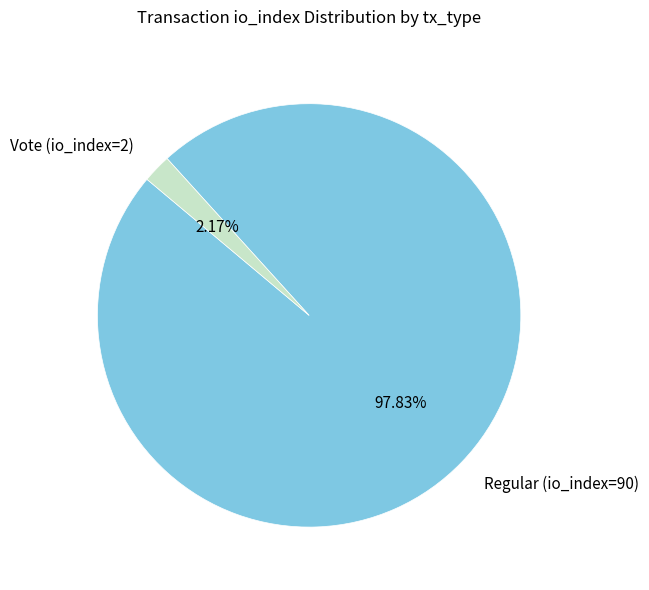

Is there any slice that represents more than half of the pie?

Yes